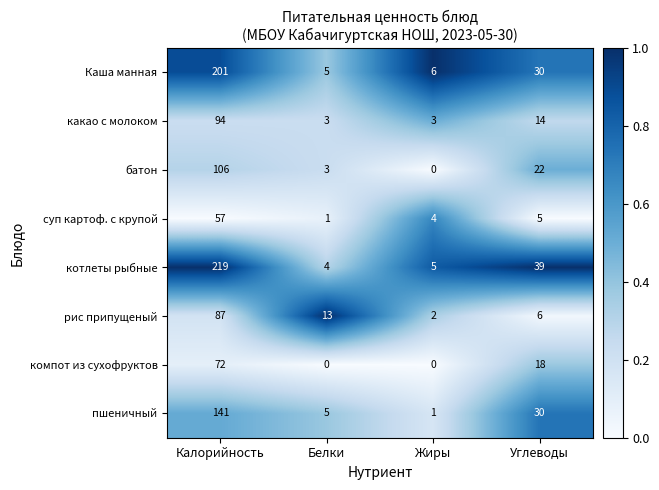

What is the approximate value of батон at Белки?

3